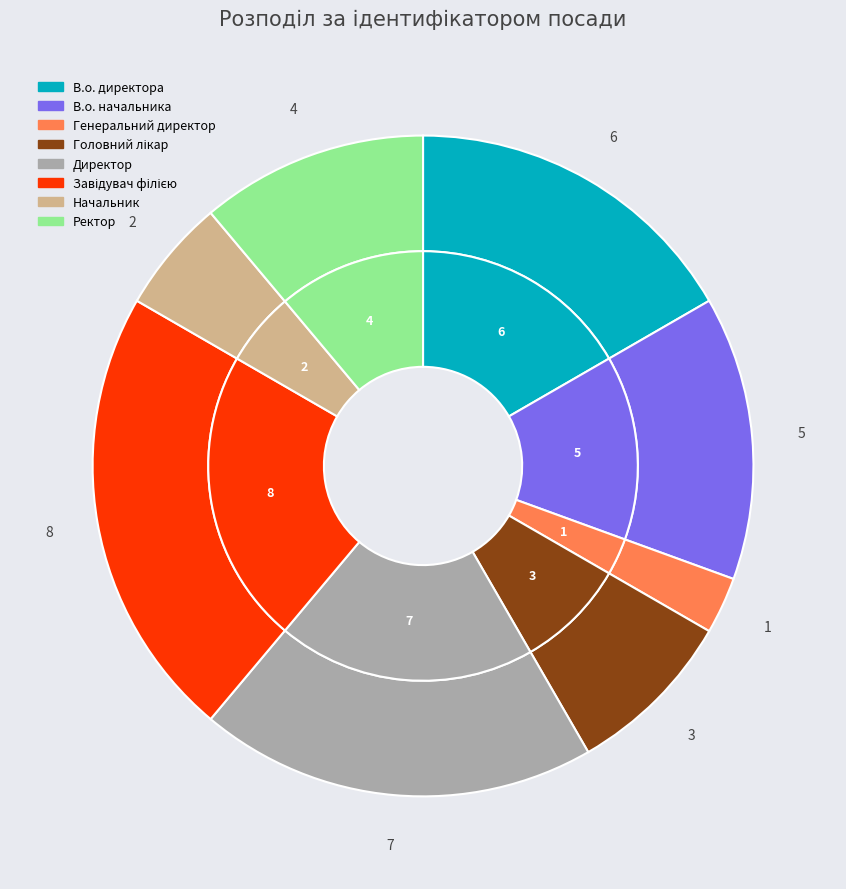

What is the largest slice in the pie chart?

Завідувач філією